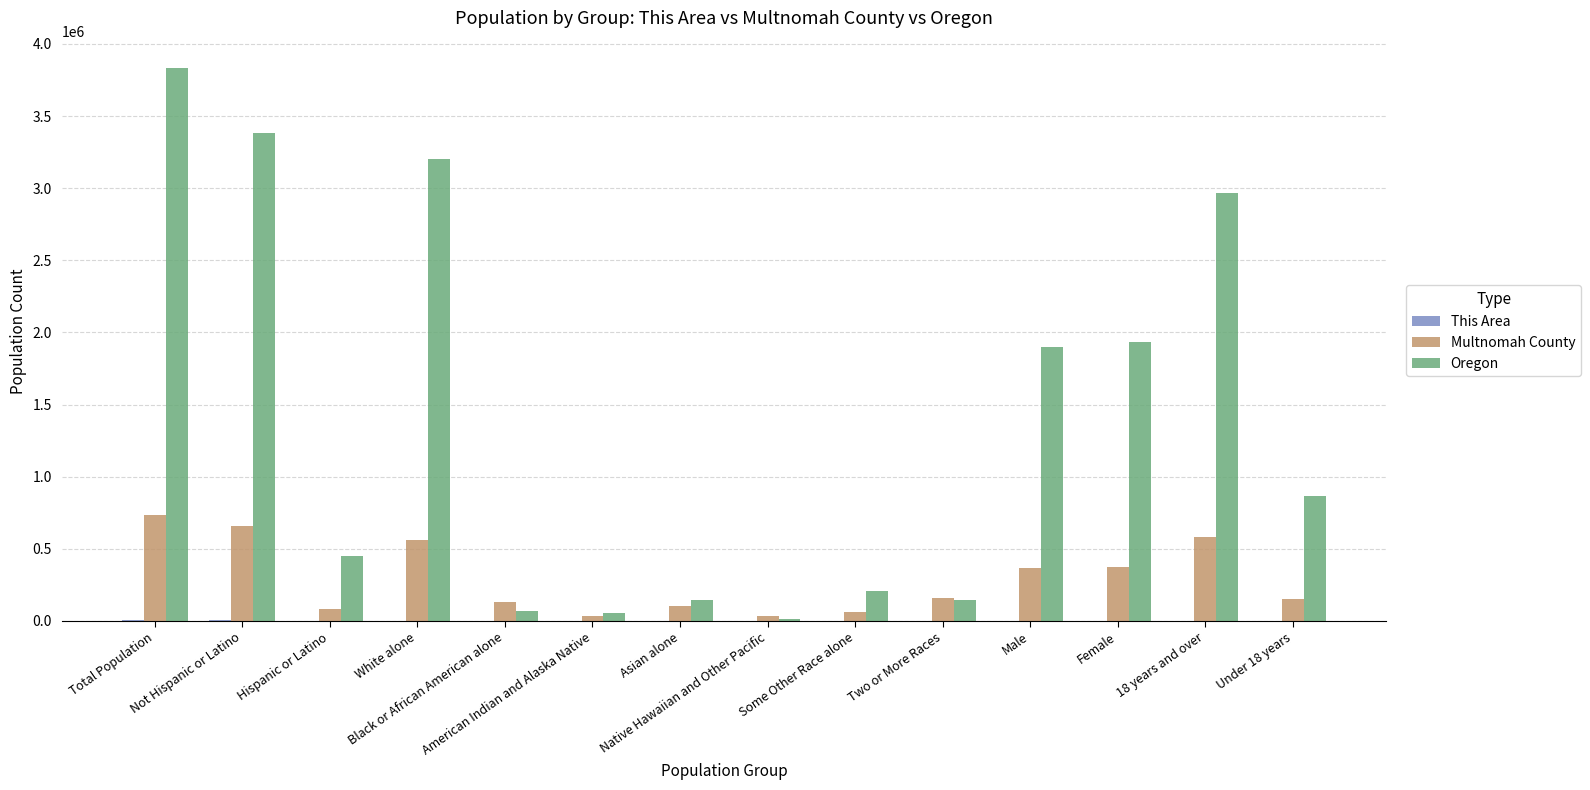

What is the sum of all Oregon values?

19155370